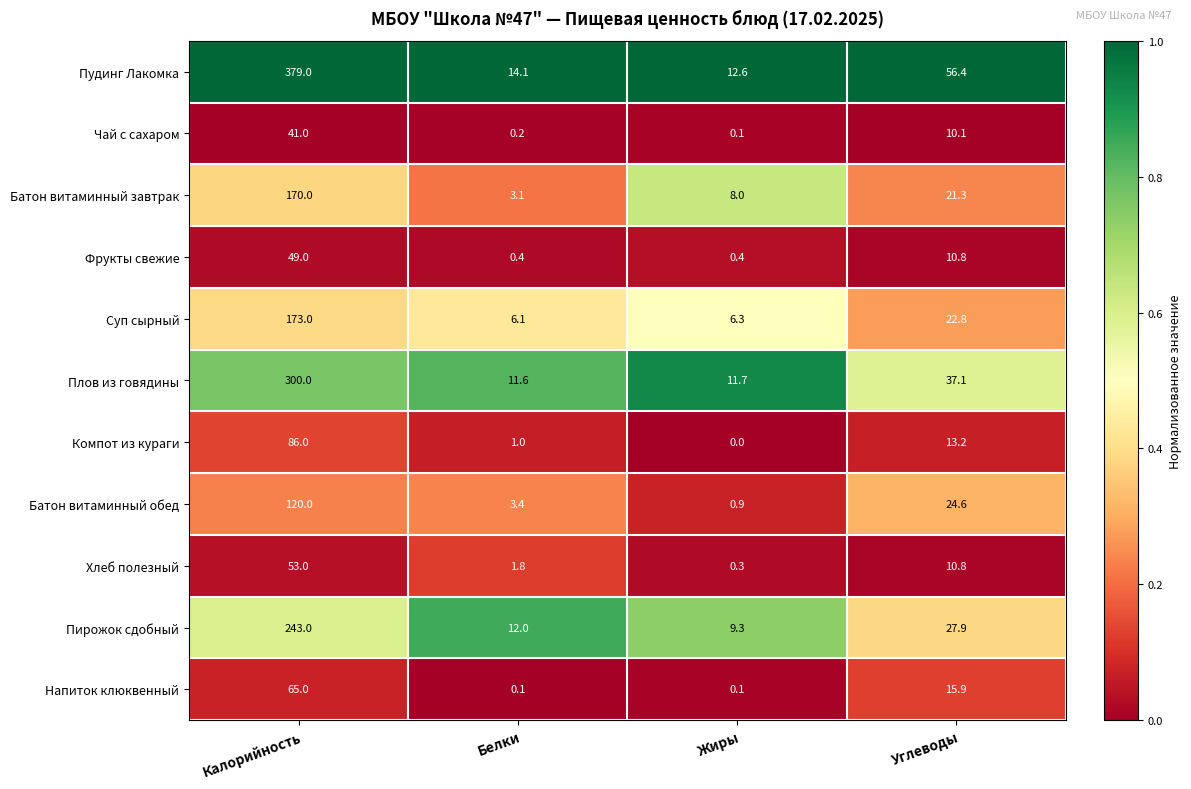

What is the average value of the Компот из кураги series?

25.1